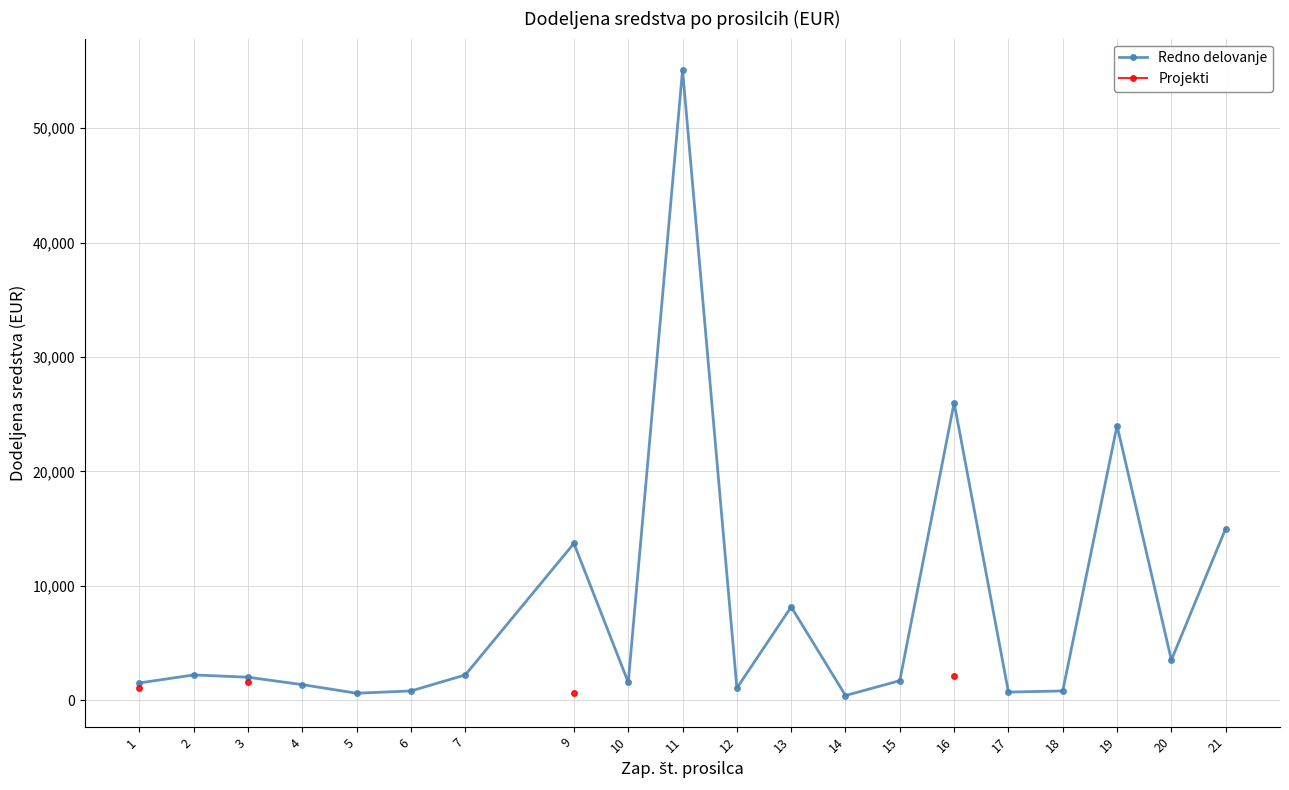

Is this an area chart (filled region under the line)?

No